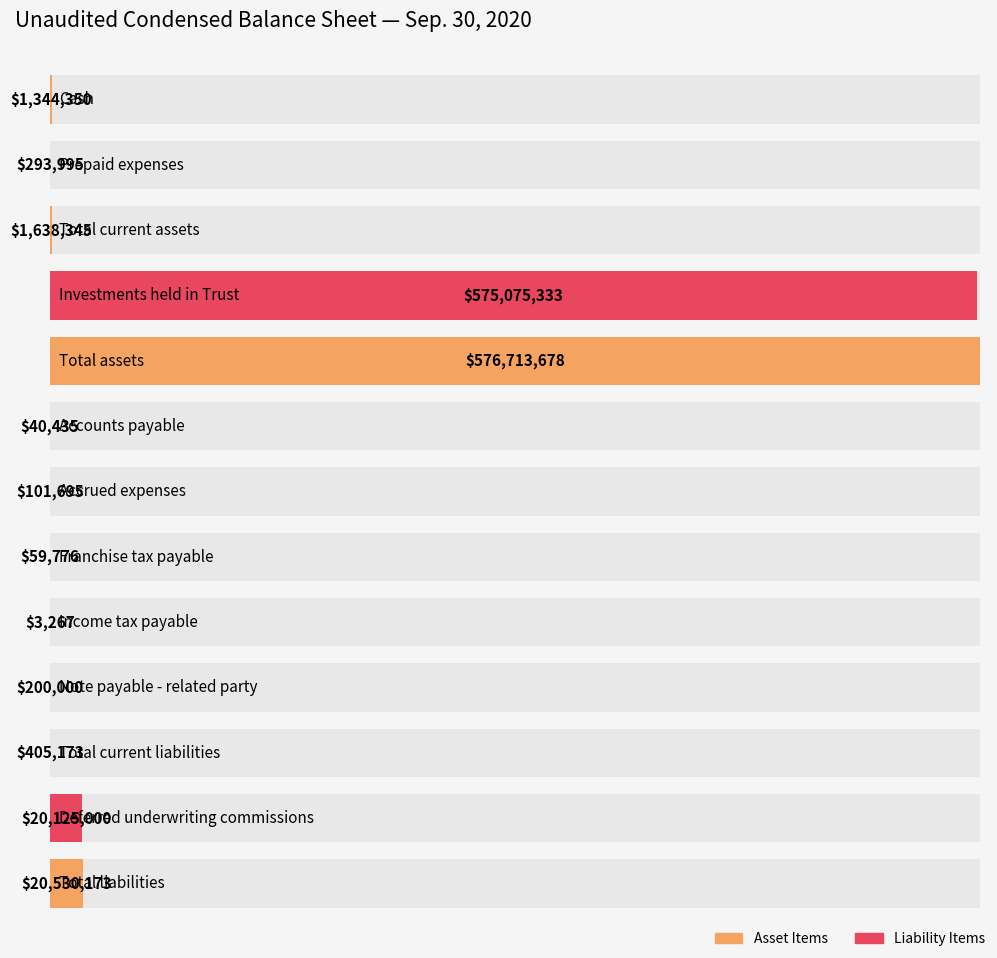

Reading right to left, extract all data points from this chart.

Total liabilities=20530173	Deferred underwriting commissions=20125000	Total current liabilities=405173	Note payable - related party=200000	Income tax payable=3267	Franchise tax payable=59776	Accrued expenses=101695	Accounts payable=40435	Total assets=576713678	Investments held in Trust=575075333	Total current assets=1638345	Prepaid expenses=293995	Cash=1344350